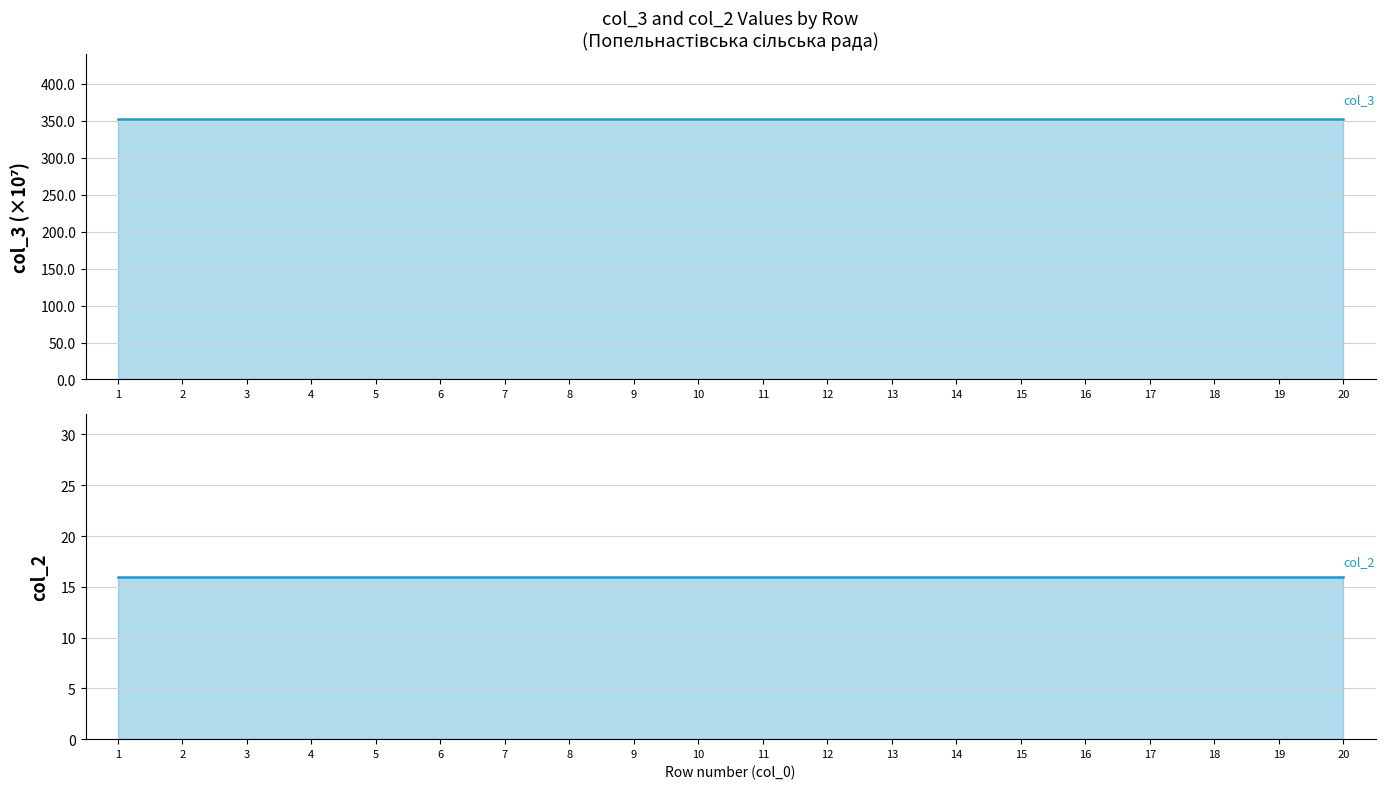

True or false: col_2 line and col_3 (scaled) line intersect in this chart.

False